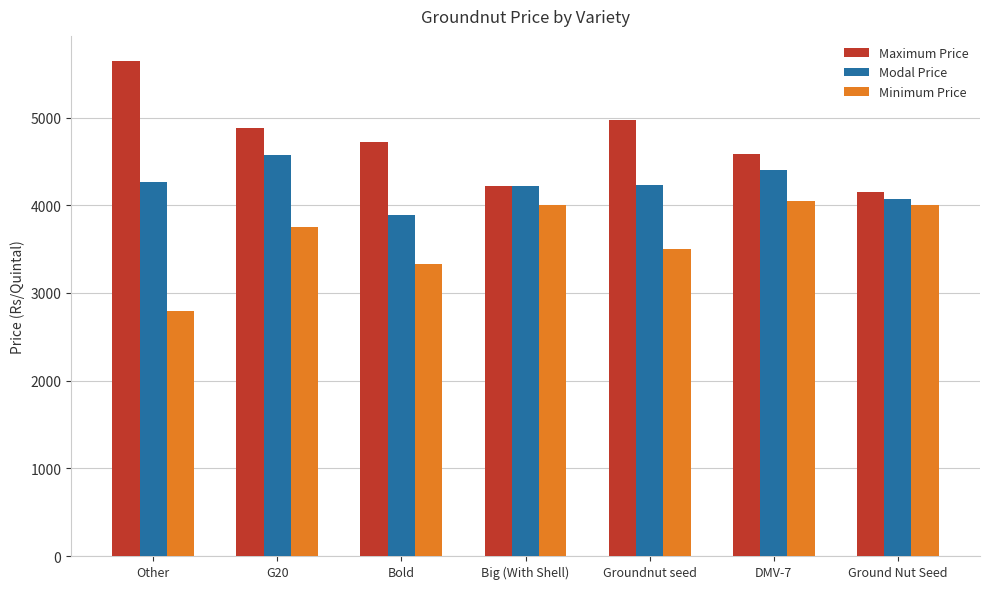

Rank the series at G20 from highest to lowest value.

Maximum Price, Modal Price, Minimum Price